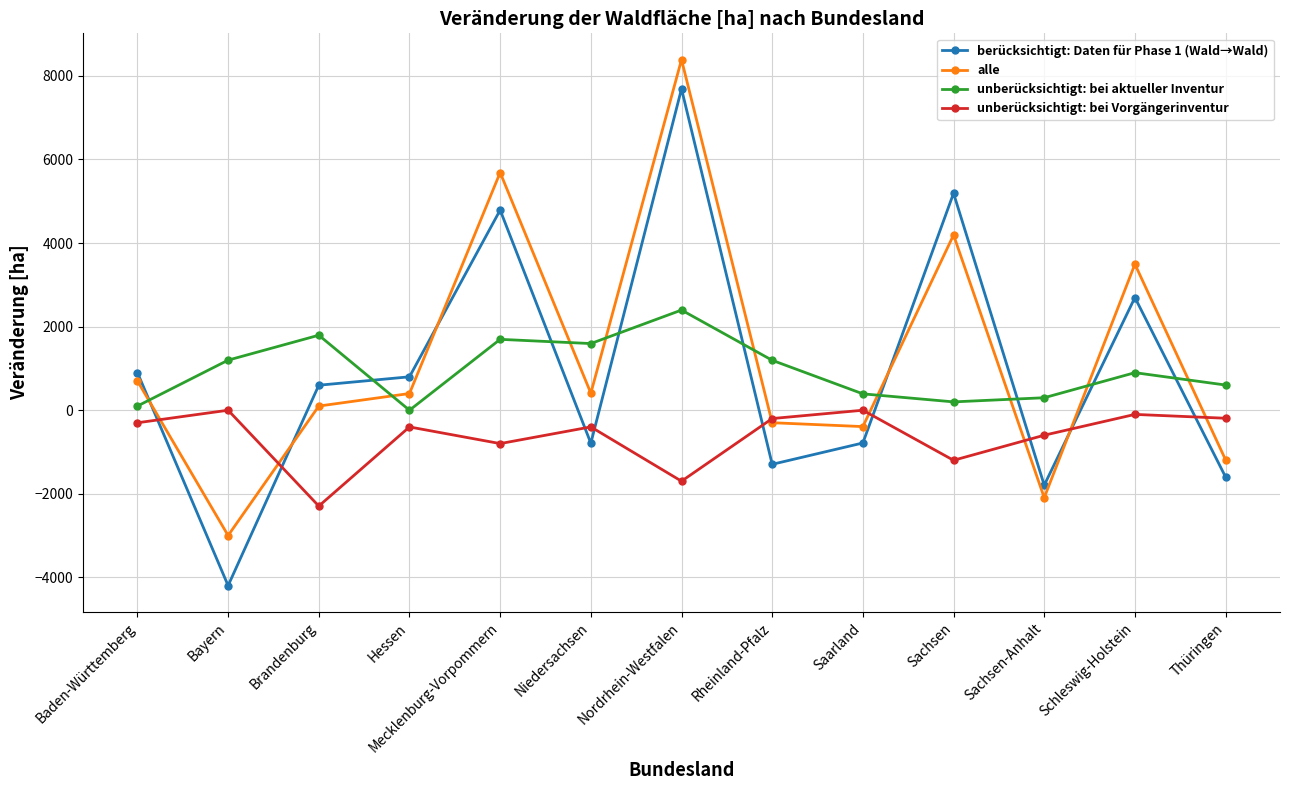

The value of unberücksichtigt: bei aktueller Inventur at Schleswig-Holstein is 898.9. True or false?

True